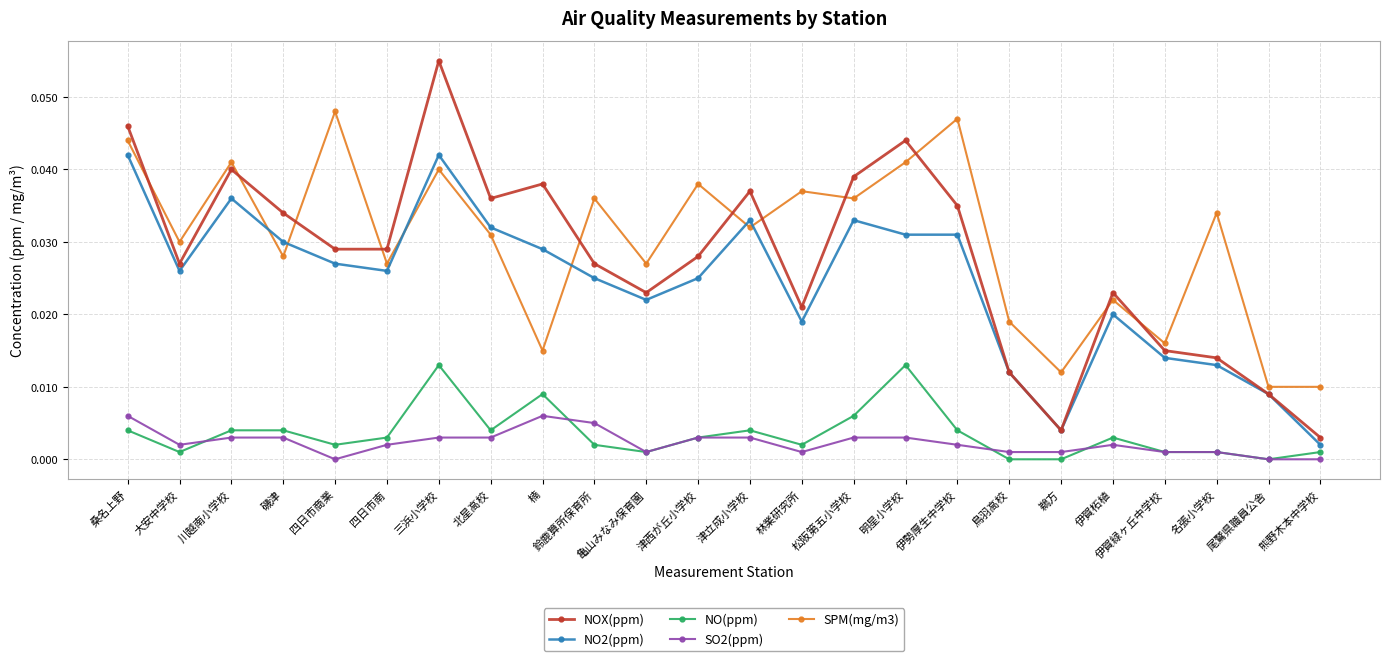

The value of NO2(ppm) at 明星小学校 is 0.0. True or false?

True